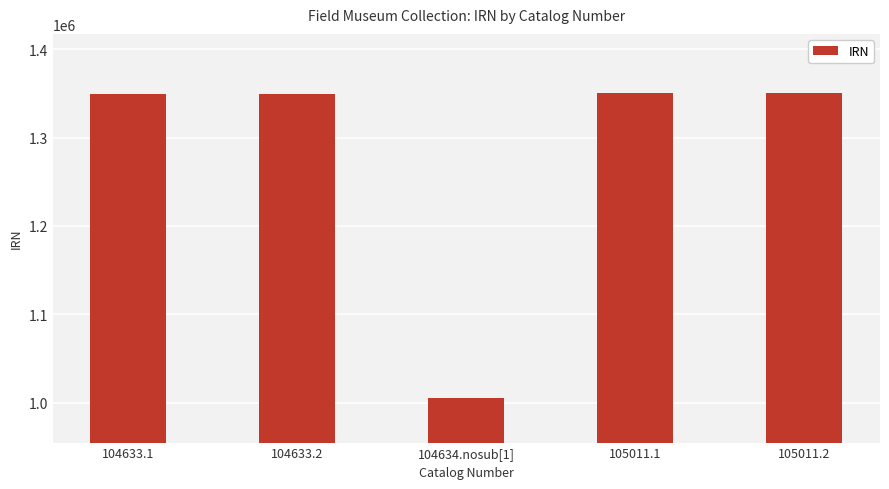

Which label corresponds to the smallest value in the chart?

104634.nosub[1]